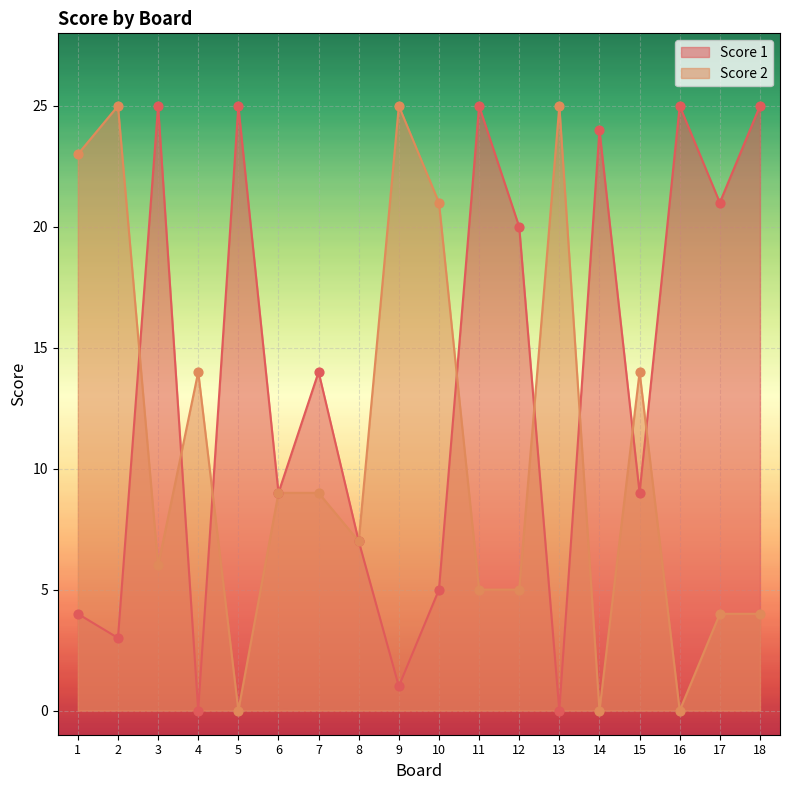

Which series has the largest total across all categories?

Score 1